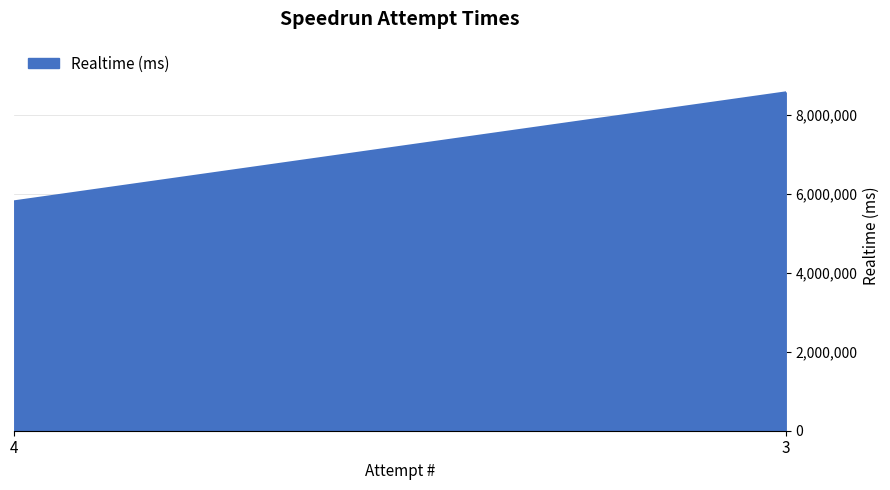

What is the change in value from 4 to 3?

+2759511